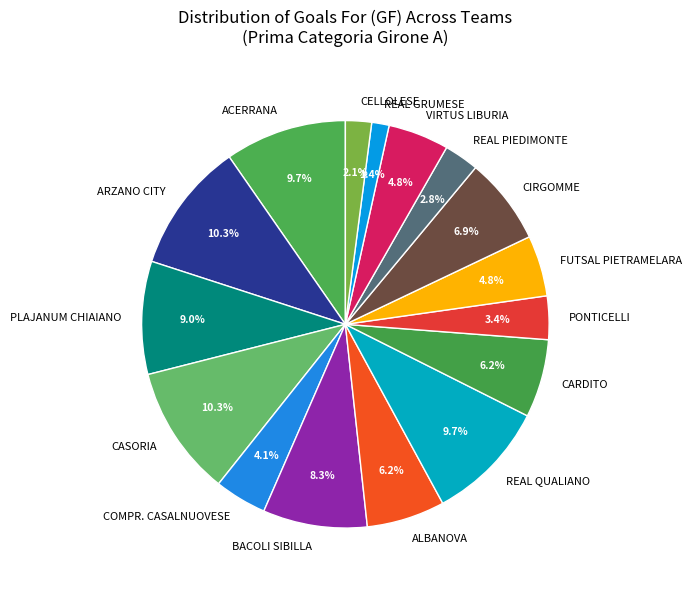

Which has a higher value, CASORIA or CARDITO?

CASORIA